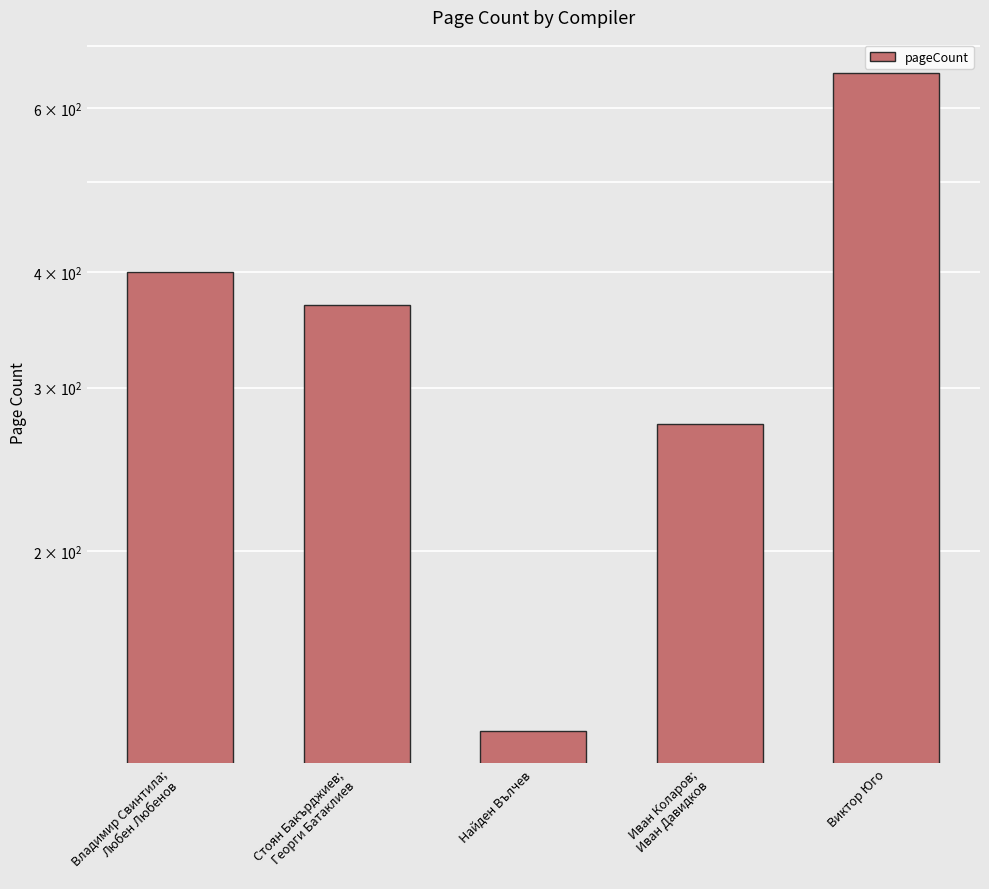

Which category has the lowest value across all series?

Найден Вълчев